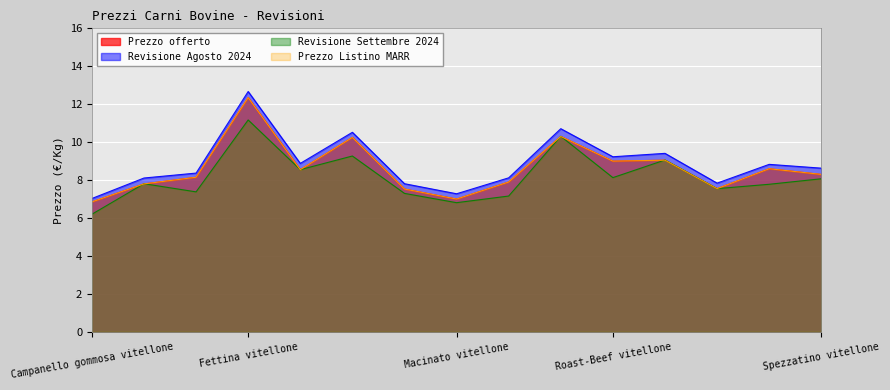

The Revisione Agosto 2024 series shows 10.5 at Girello vitellone. True or false?

True